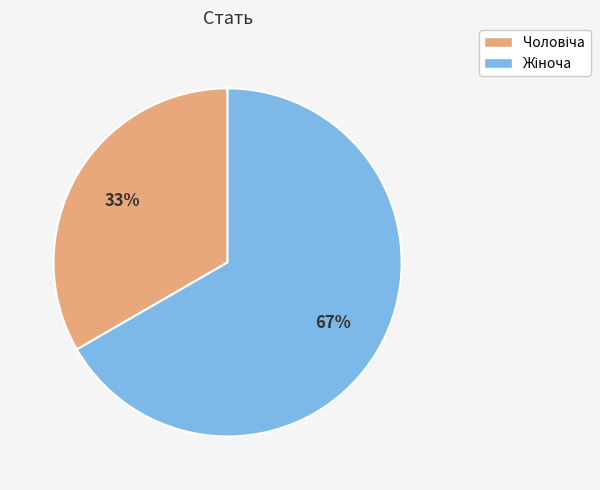

To the nearest percent, what is the average slice percentage?

50%